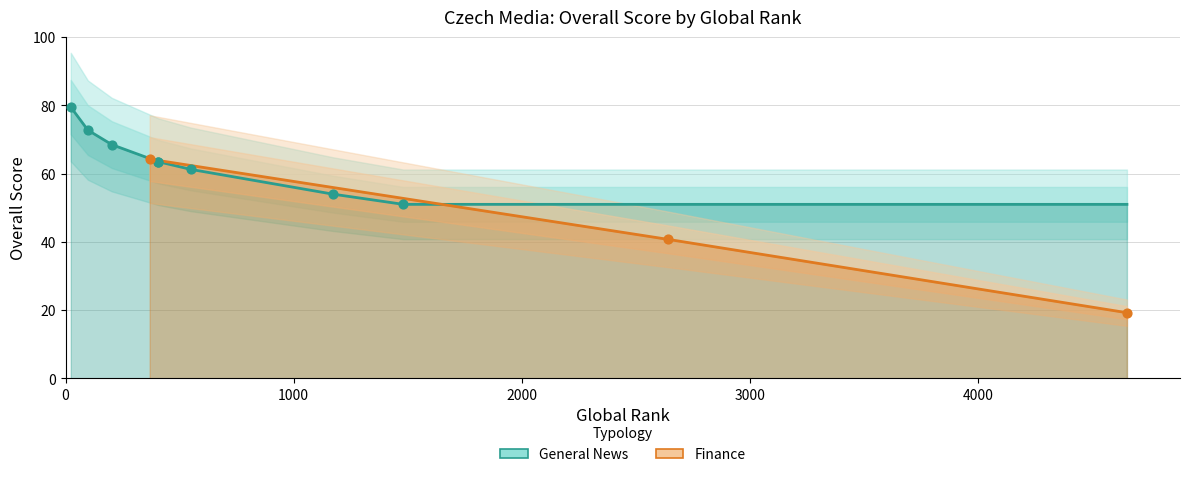

Approximately how many times larger is the value at 1000 compared to 0?

0.6